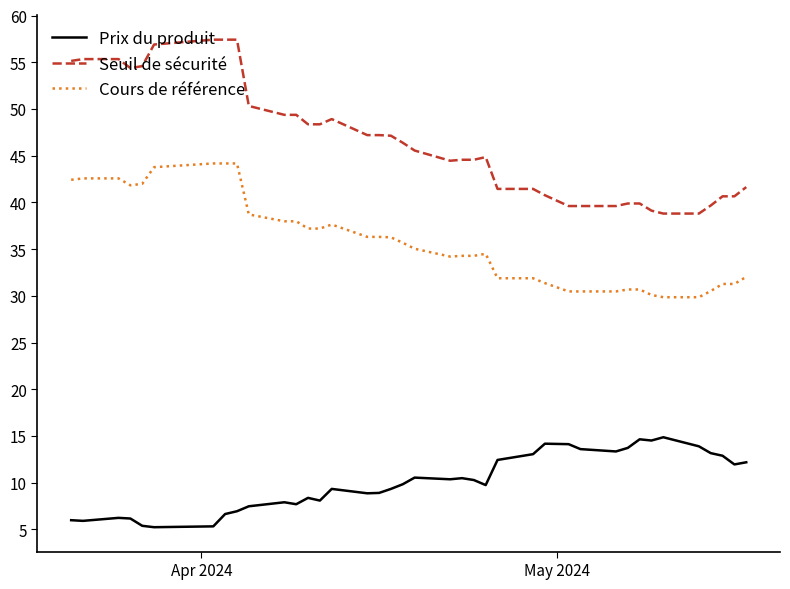

True or false: Cours de référence and Prix du produit intersect in this chart.

False